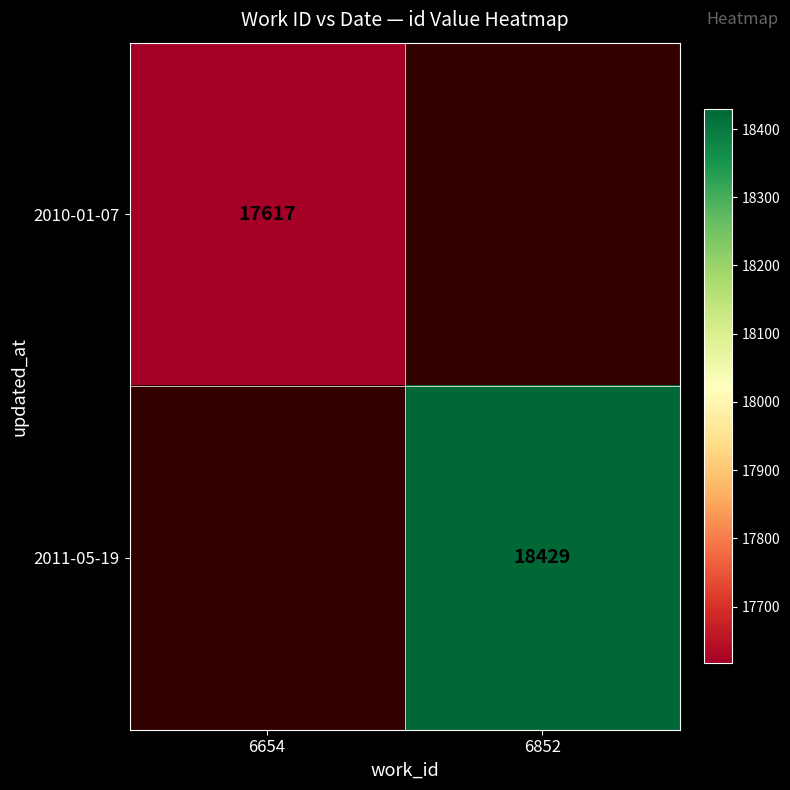

Is it true that 2010-01-07 equals 17617 at 6654?

True